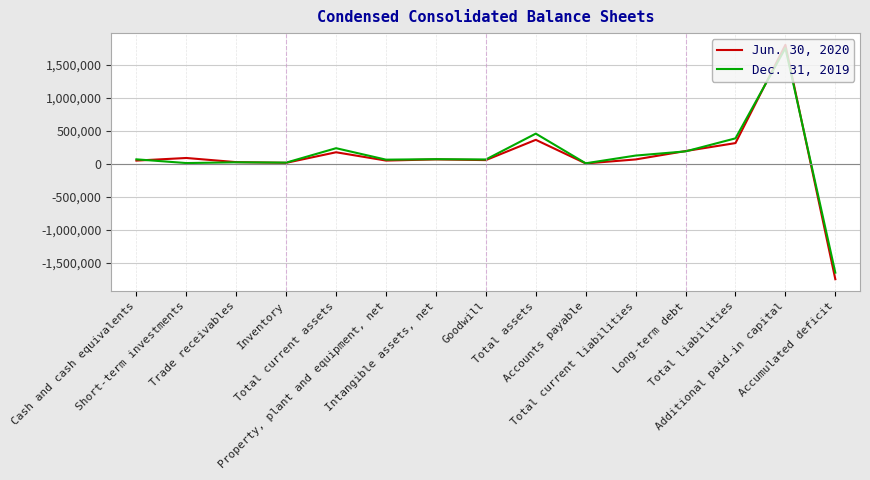

True or false: Dec. 31, 2019 has a value of 16097 at Inventory.

True